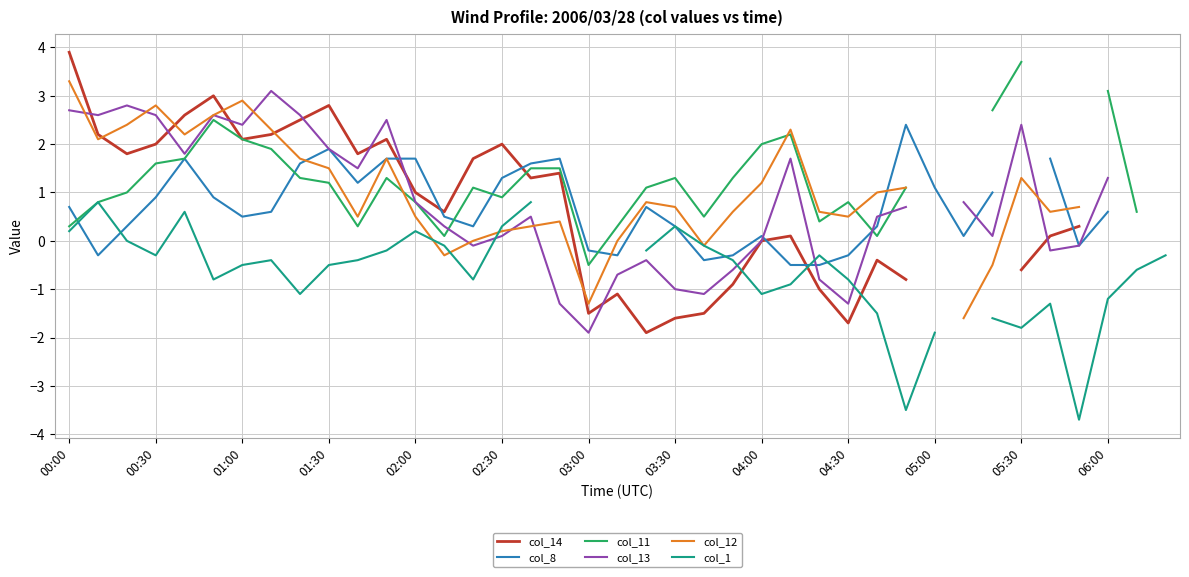

After their last crossing, which series has the higher values: col_13 or col_11?

col_11